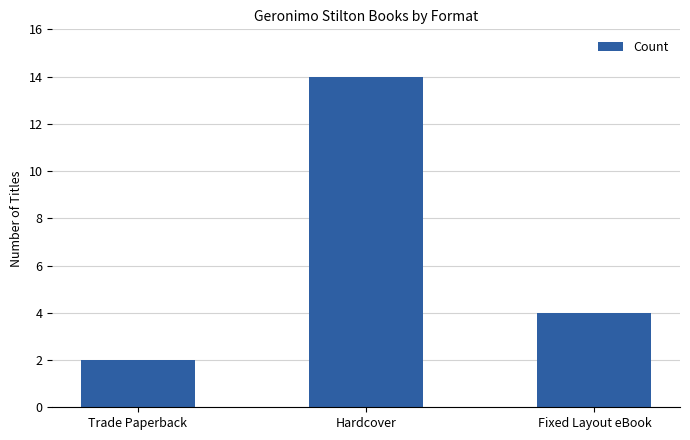

Reading left to right, list all the values displayed in this chart.

Trade Paperback=2	Hardcover=14	Fixed Layout eBook=4